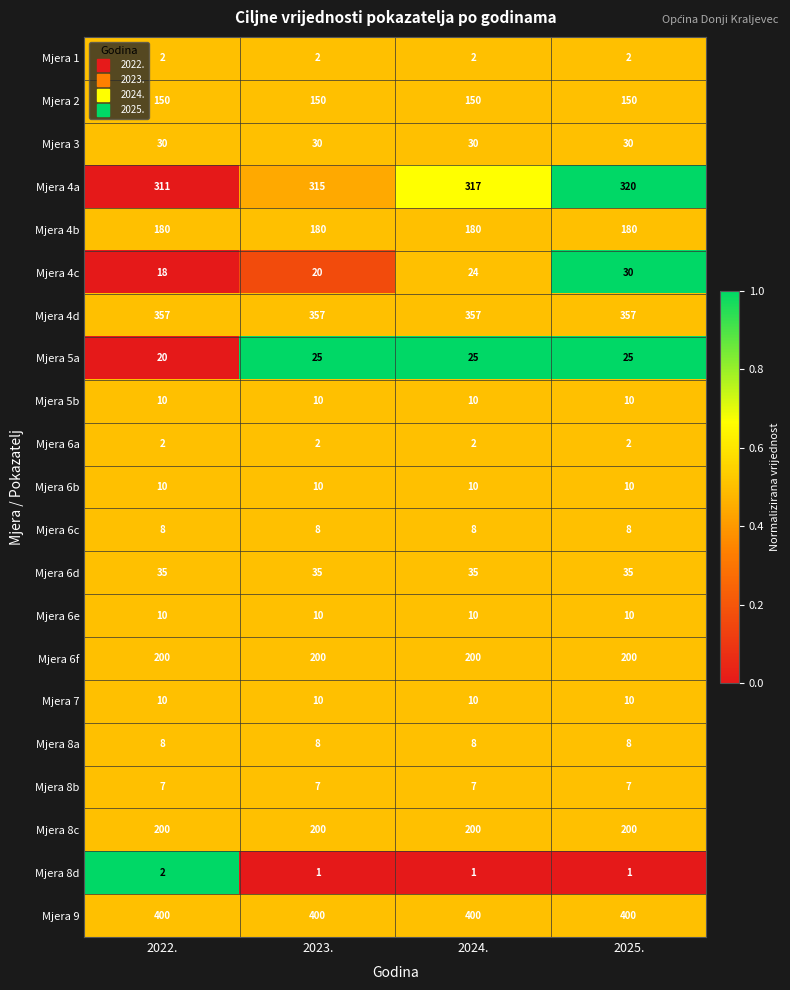

What is the maximum value shown in the chart?

400